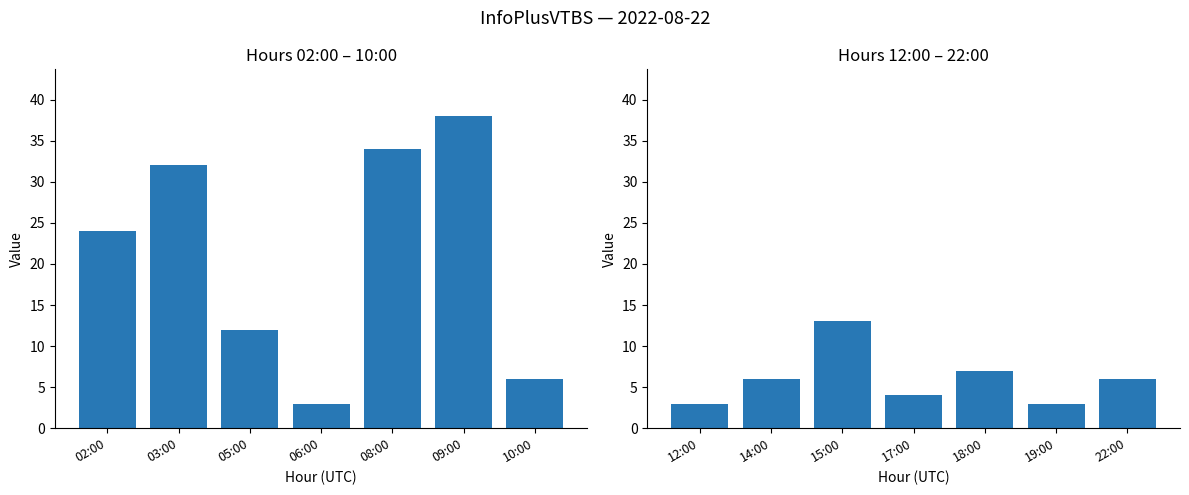

How many data points in col_3 (second half) are above 6?

2